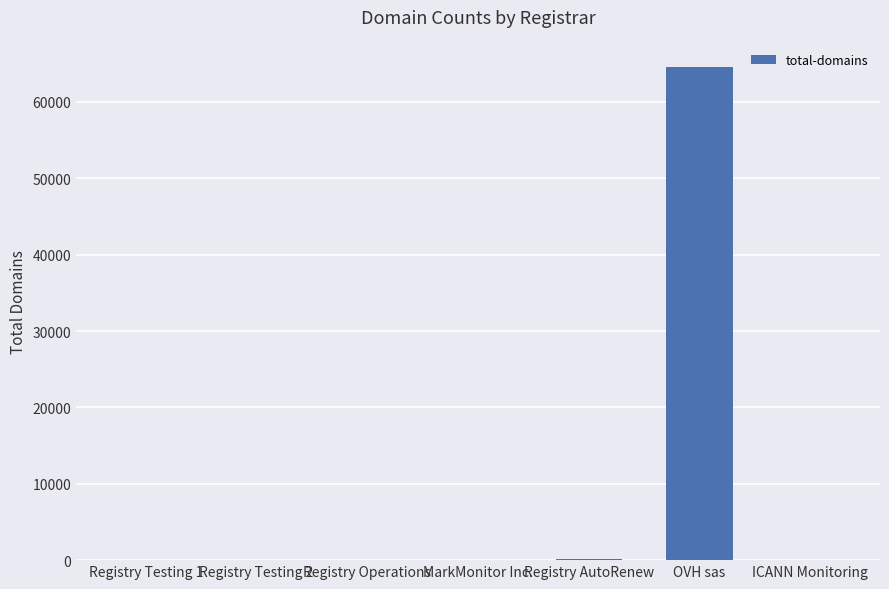

How many categories are shown in the chart?

7